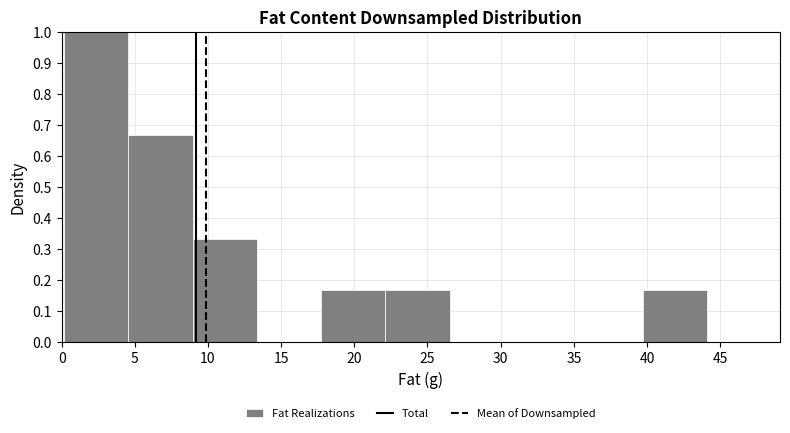

Reading left to right, list every bar in this chart as the range it spans on the x-axis followed by its height. Neither the bar edges nor the heights are printed on the chart, so give them approximately, as read against the axes.

0.0 to 4.5: 1.00
4.5 to 9.0: 0.67
9.0 to 13.5: 0.33
13.5 to 17.5: 0
17.5 to 22.0: 0.17
22.0 to 26.5: 0.17
26.5 to 31.0: 0
31.0 to 35.5: 0
35.5 to 39.5: 0
39.5 to 44.0: 0.17